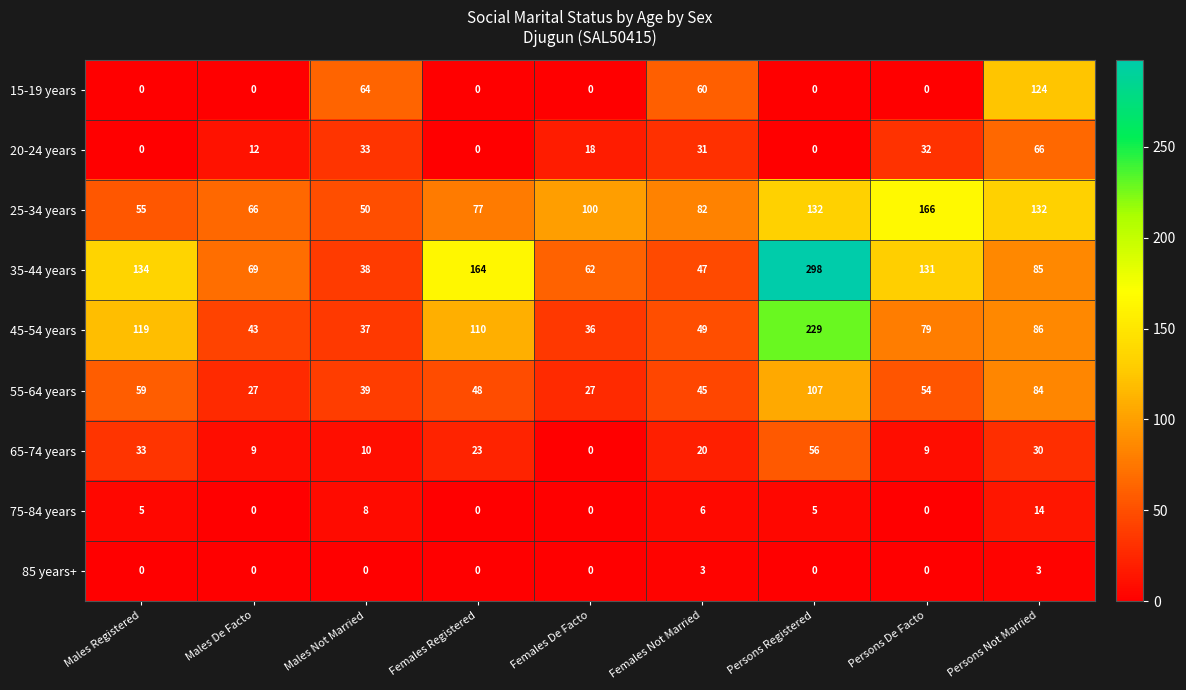

Where is 25-34 years nearest to the value 108?

Females De Facto